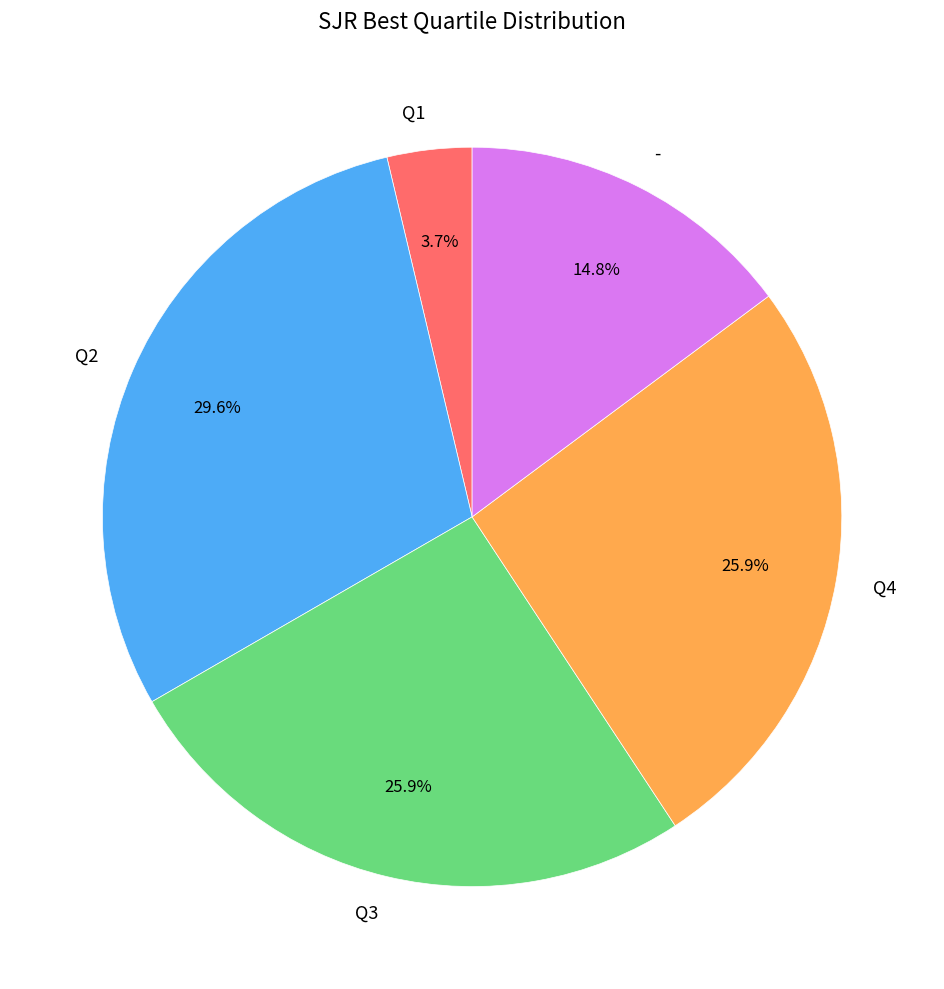

True or false: Q4 accounts for 33% of the total.

False